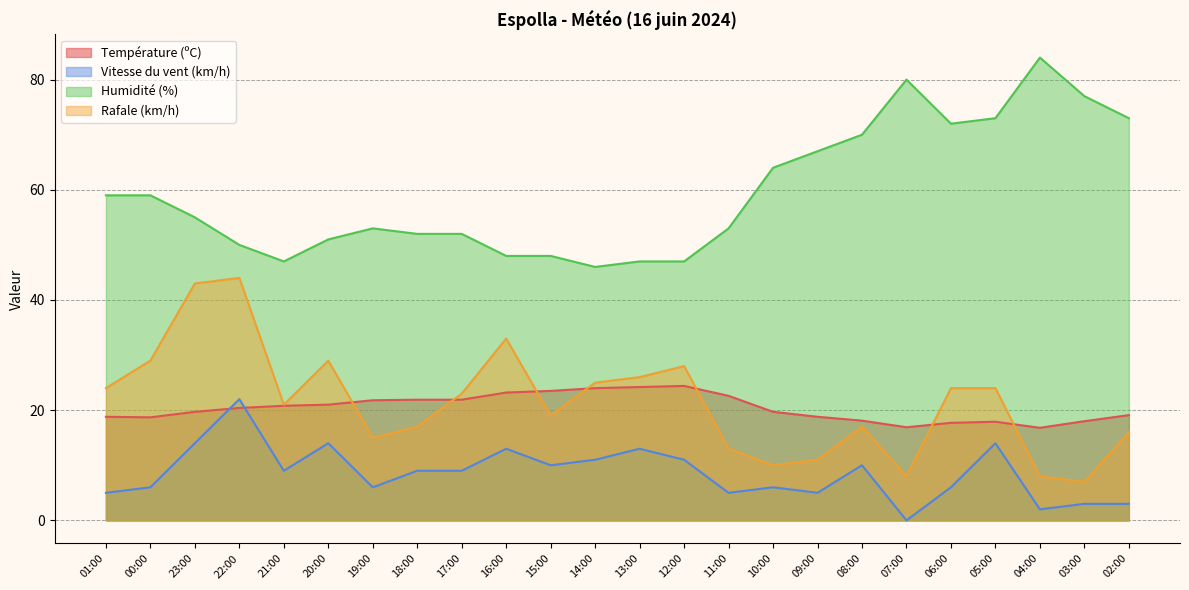

Reading right to left, list all the values displayed in this chart.

Température (ºC): 02:00=19.1	03:00=18.0	04:00=16.8	05:00=17.9	06:00=17.7	07:00=16.9	08:00=18.1	09:00=18.8	10:00=19.7	11:00=22.6	12:00=24.4	13:00=24.2	14:00=24.0	15:00=23.5	16:00=23.2	17:00=21.9	18:00=21.9	19:00=21.8	20:00=21.0	21:00=20.8	22:00=20.4	23:00=19.7	00:00=18.7	01:00=18.8
Vitesse du vent (km/h): 02:00=3.0	03:00=3.0	04:00=2.0	05:00=14.0	06:00=6.0	07:00=0.0	08:00=10.0	09:00=5.0	10:00=6.0	11:00=5.0	12:00=11.0	13:00=13.0	14:00=11.0	15:00=10.0	16:00=13.0	17:00=9.0	18:00=9.0	19:00=6.0	20:00=14.0	21:00=9.0	22:00=22.0	23:00=14.0	00:00=6.0	01:00=5.0
Humidité (%): 02:00=73.0	03:00=77.0	04:00=84.0	05:00=73.0	06:00=72.0	07:00=80.0	08:00=70.0	09:00=67.0	10:00=64.0	11:00=53.0	12:00=47.0	13:00=47.0	14:00=46.0	15:00=48.0	16:00=48.0	17:00=52.0	18:00=52.0	19:00=53.0	20:00=51.0	21:00=47.0	22:00=50.0	23:00=55.0	00:00=59.0	01:00=59.0
Rafale (km/h): 02:00=16.0	03:00=7.0	04:00=8.0	05:00=24.0	06:00=24.0	07:00=8.0	08:00=17.0	09:00=11.0	10:00=10.0	11:00=13.0	12:00=28.0	13:00=26.0	14:00=25.0	15:00=19.0	16:00=33.0	17:00=23.0	18:00=17.0	19:00=15.0	20:00=29.0	21:00=21.0	22:00=44.0	23:00=43.0	00:00=29.0	01:00=24.0